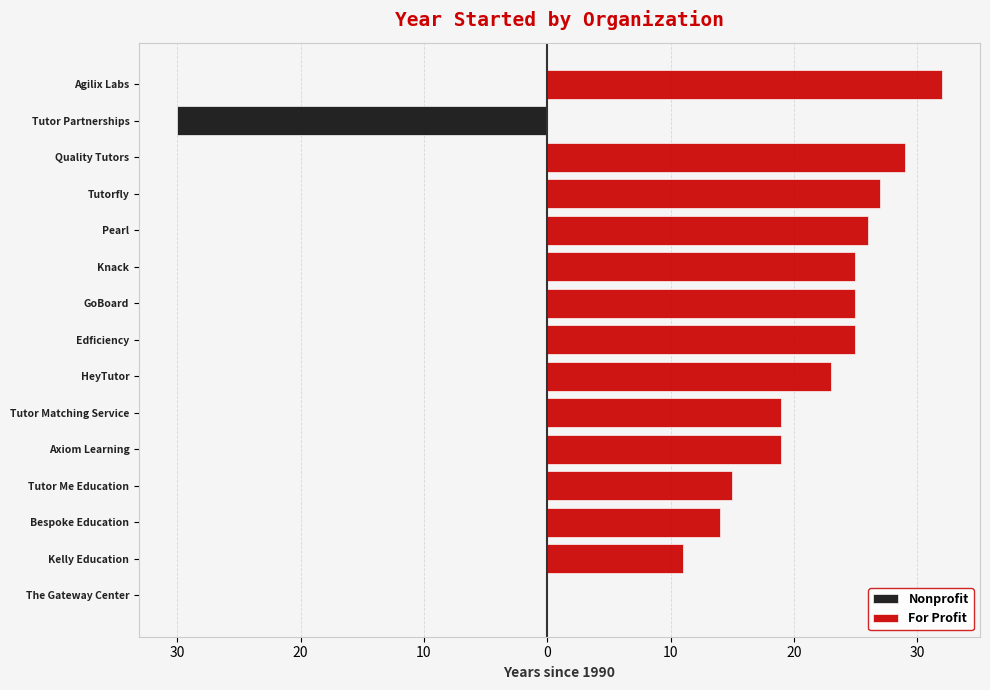

Between Bespoke Education and Tutor Me Education, which series saw the biggest shift?

For Profit